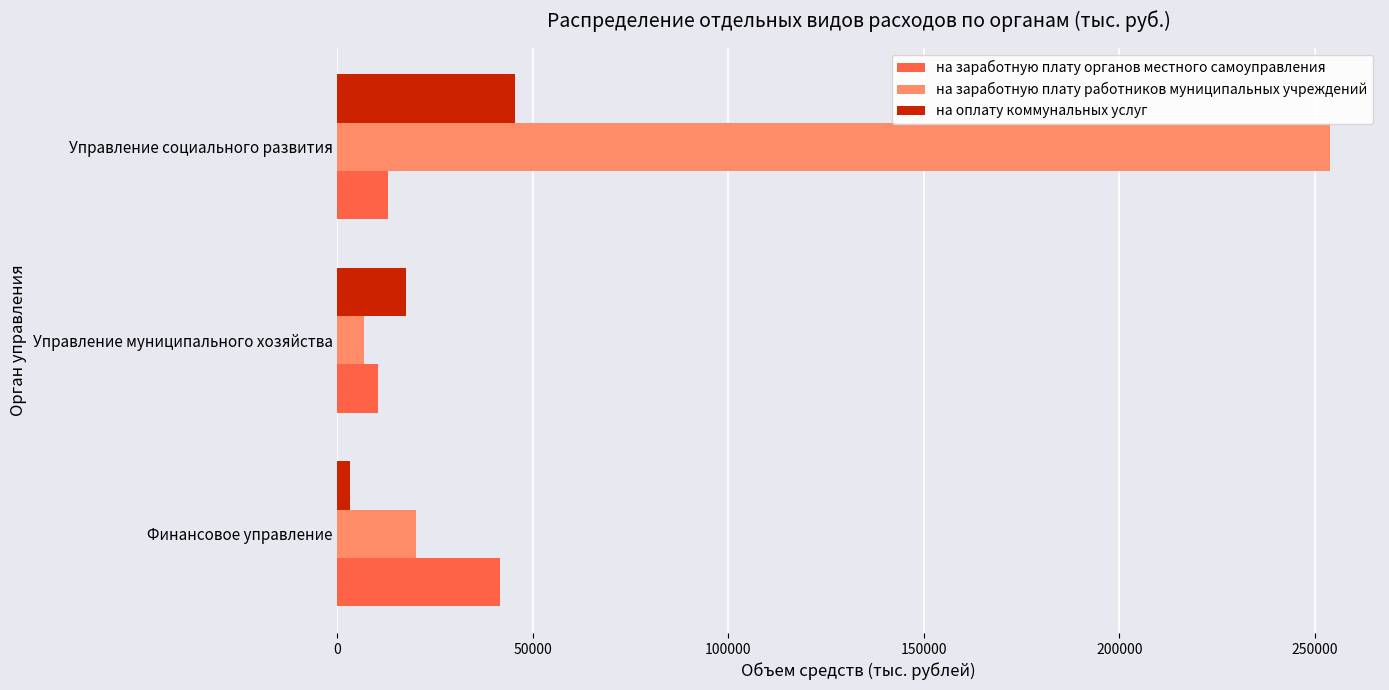

The value of на заработную плату органов местного самоуправления at Управление социального развития is 22361.6. True or false?

False